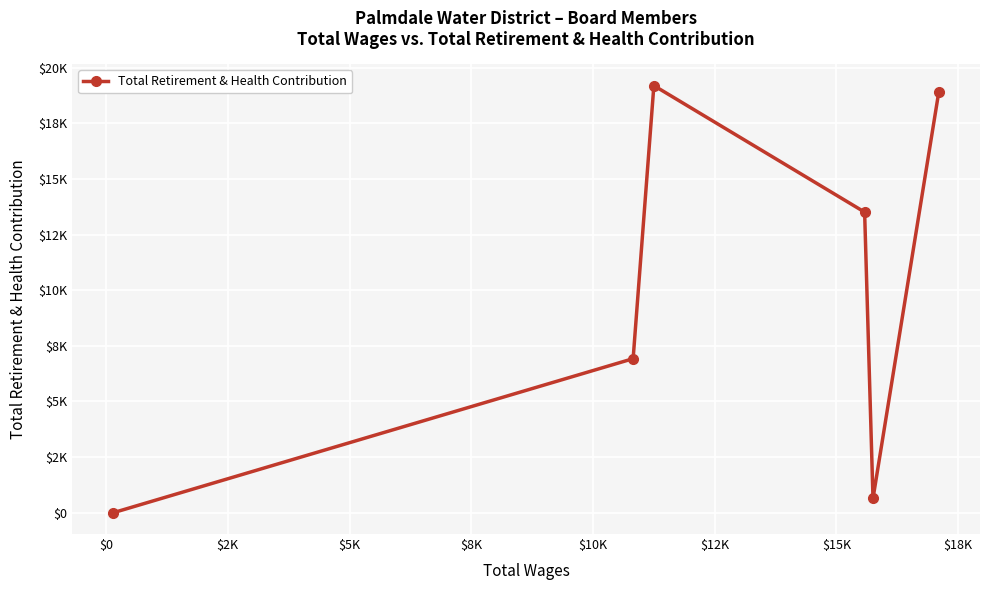

Does the chart have visible grid lines?

Yes